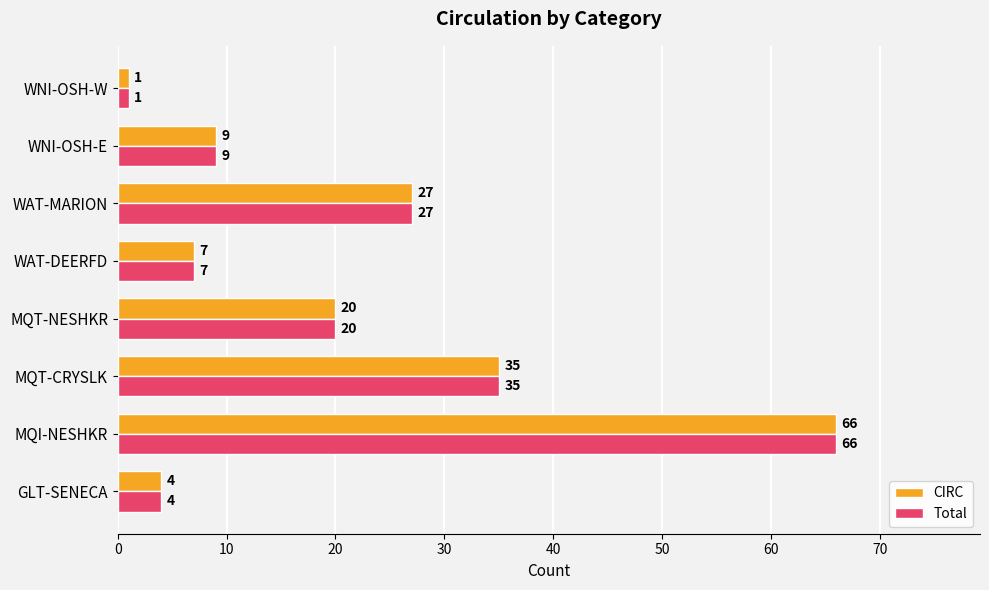

Is it true that Total equals 9 at WNI-OSH-E?

True